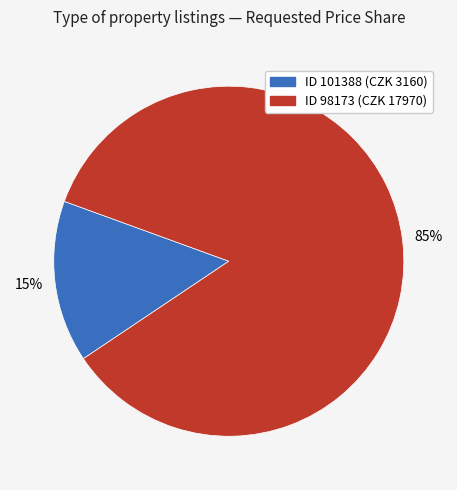

To the nearest percent, what is the average slice percentage?

50%